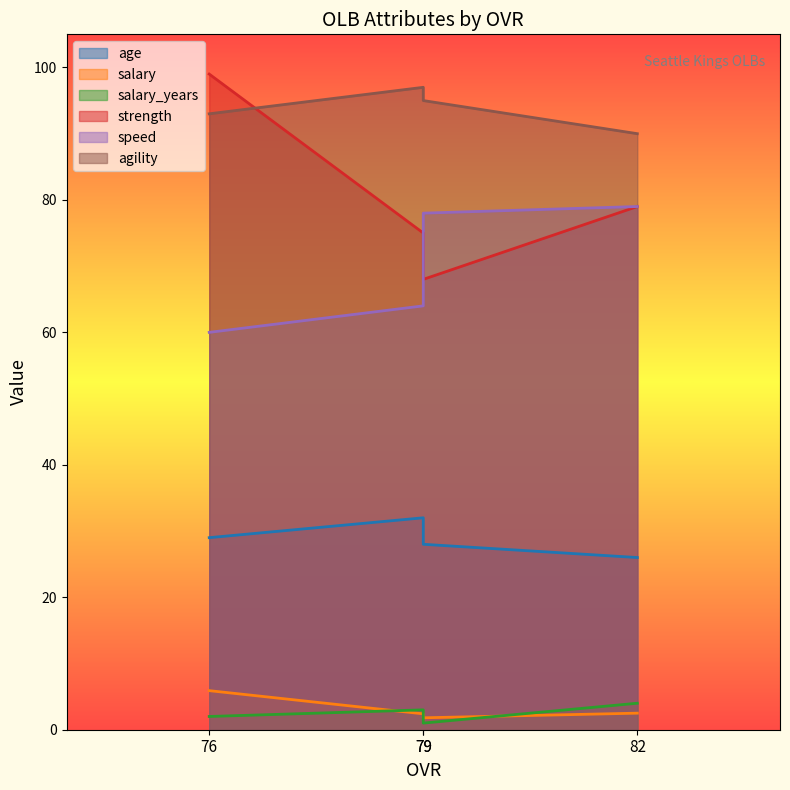

List the series in order of their peak value, lowest first.

salary_years, salary, age, speed, agility, strength